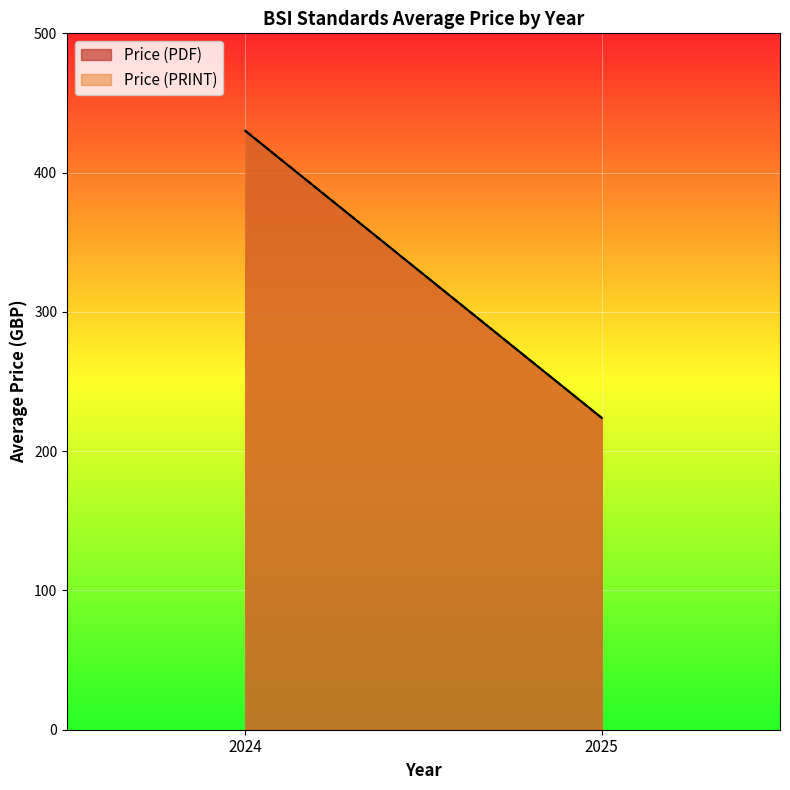

The value of Price (PDF) at 134 is 83. True or false?

False